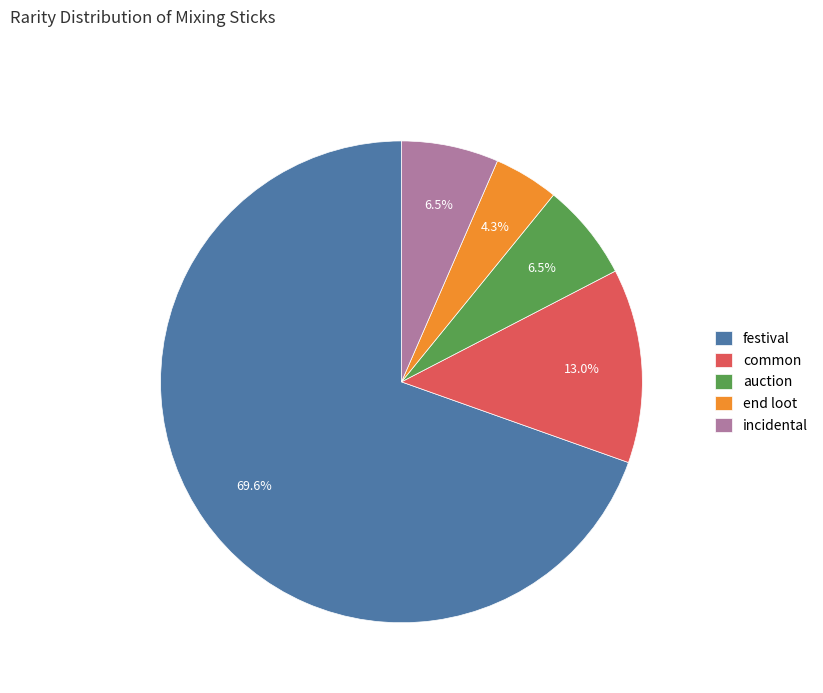

What is the ratio of the value at end loot to the value at auction?

0.7